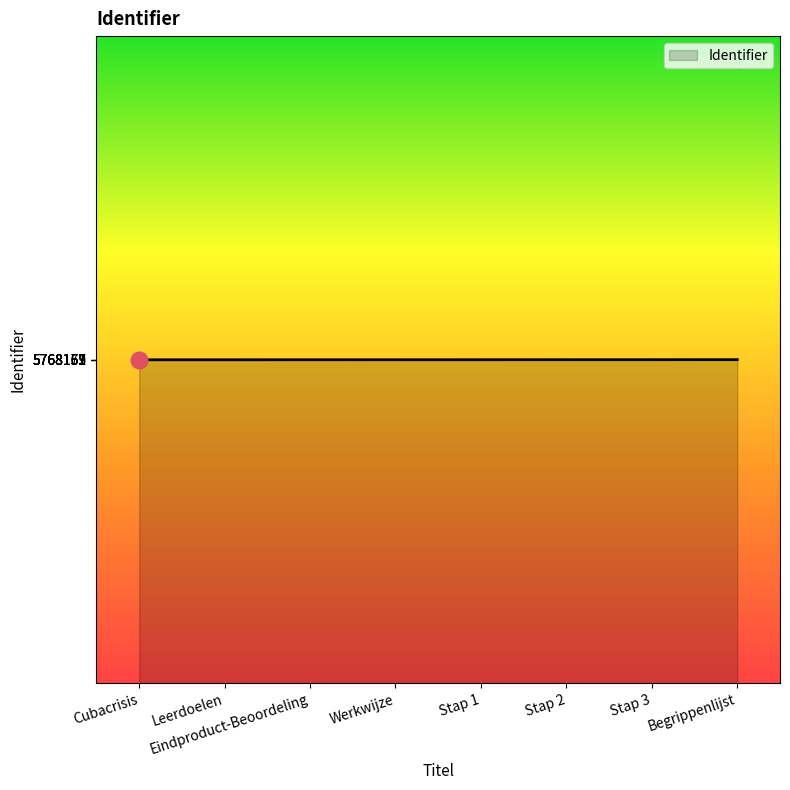

Approximately how many times larger is the value at Stap 2 compared to Begrippenlijst?

1.0